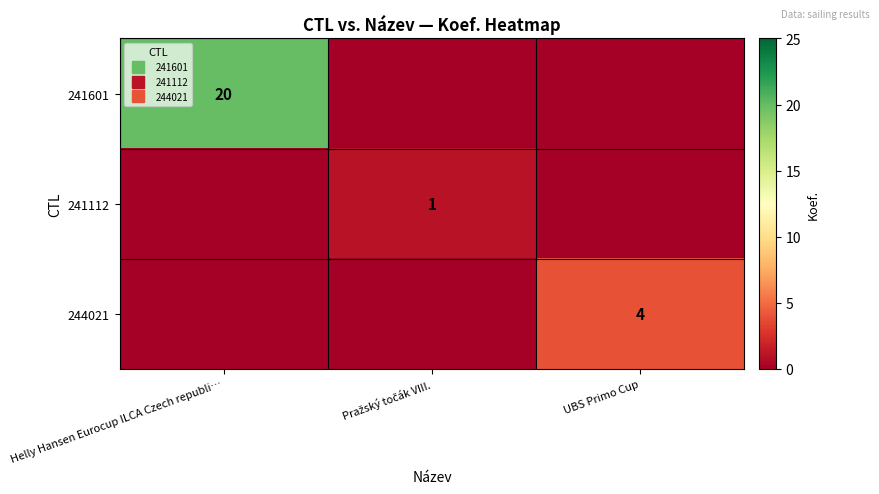

What is the maximum value for 241601?

20